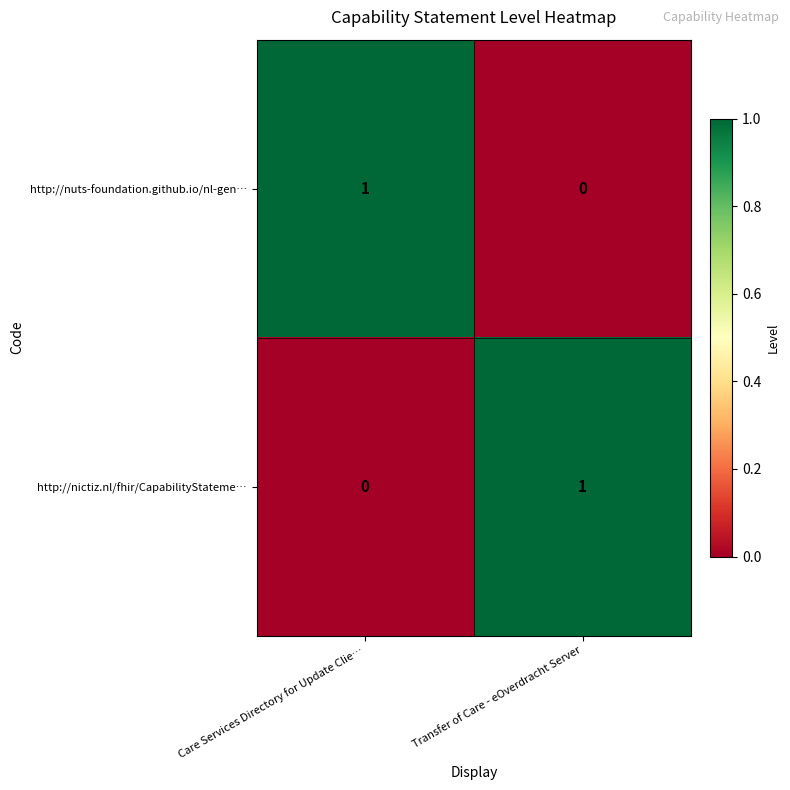

List the labels in order of http://nuts-foundation.github.io/nl-gen… value, largest first.

Care Services Directory for Update Clie…, Transfer of Care - eOverdracht Server